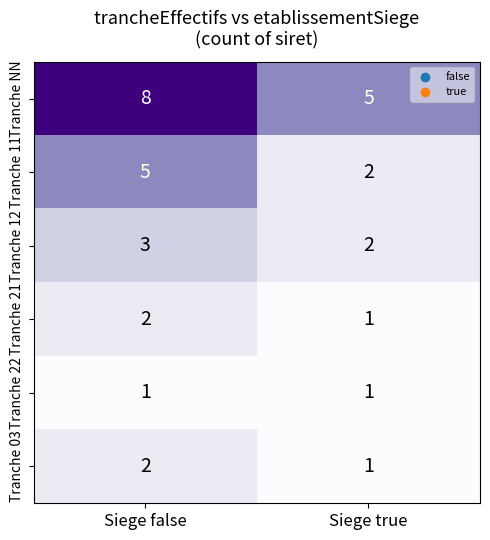

What is the spread (max minus min) of values at Siege false?

7